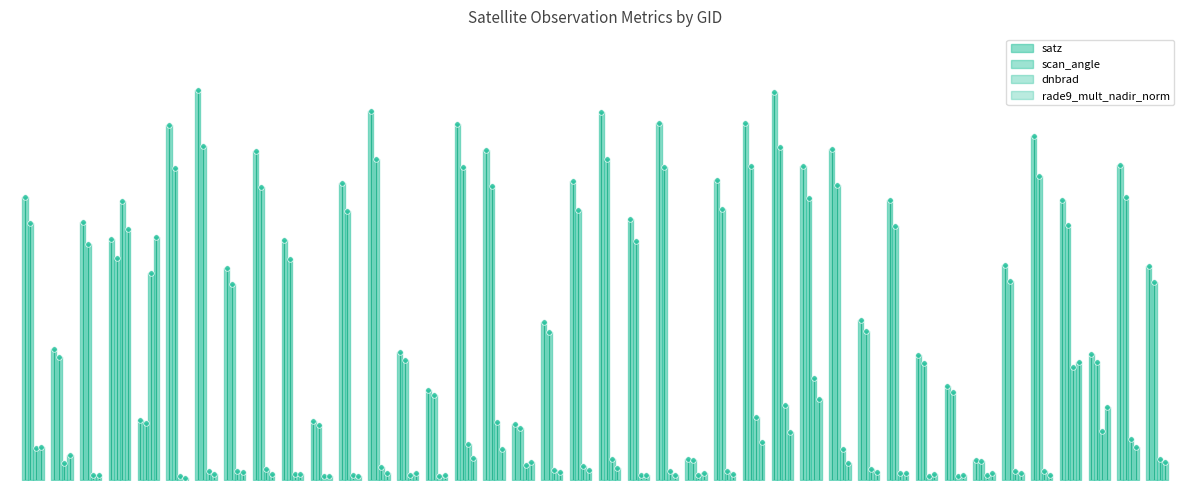

Which category has the highest value in the scan_angle series?

1808